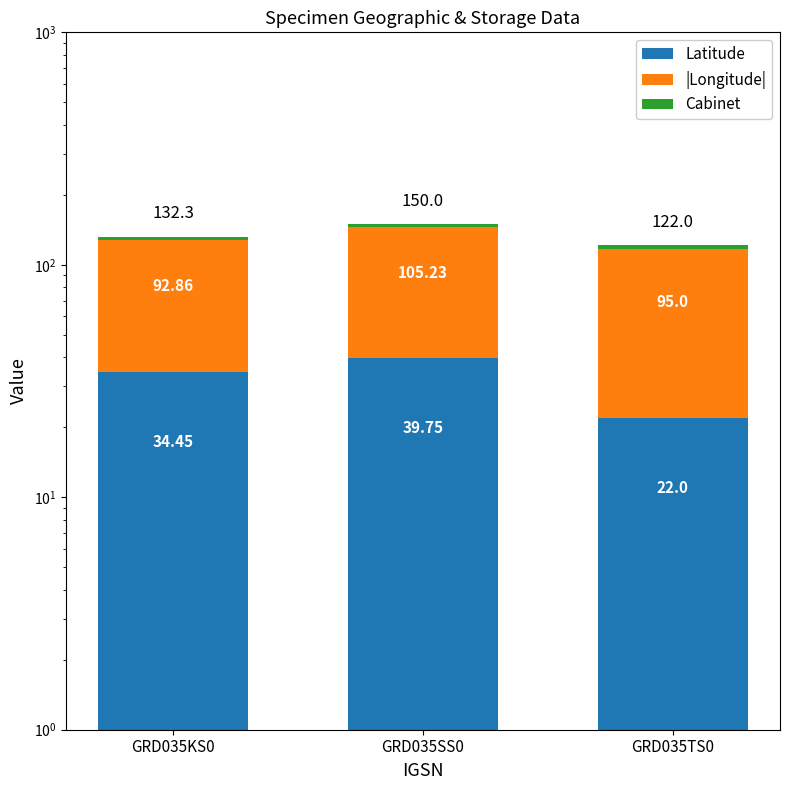

How many data points does each series have?

3